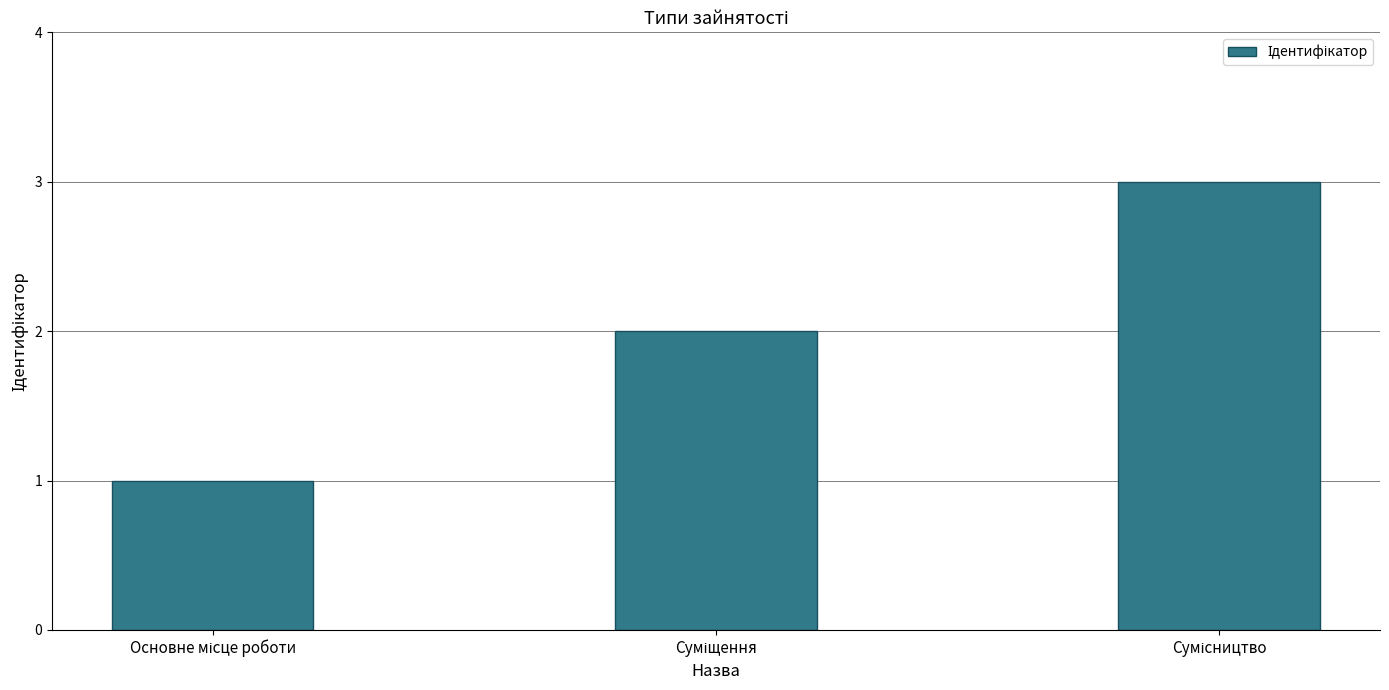

What is the average value?

2